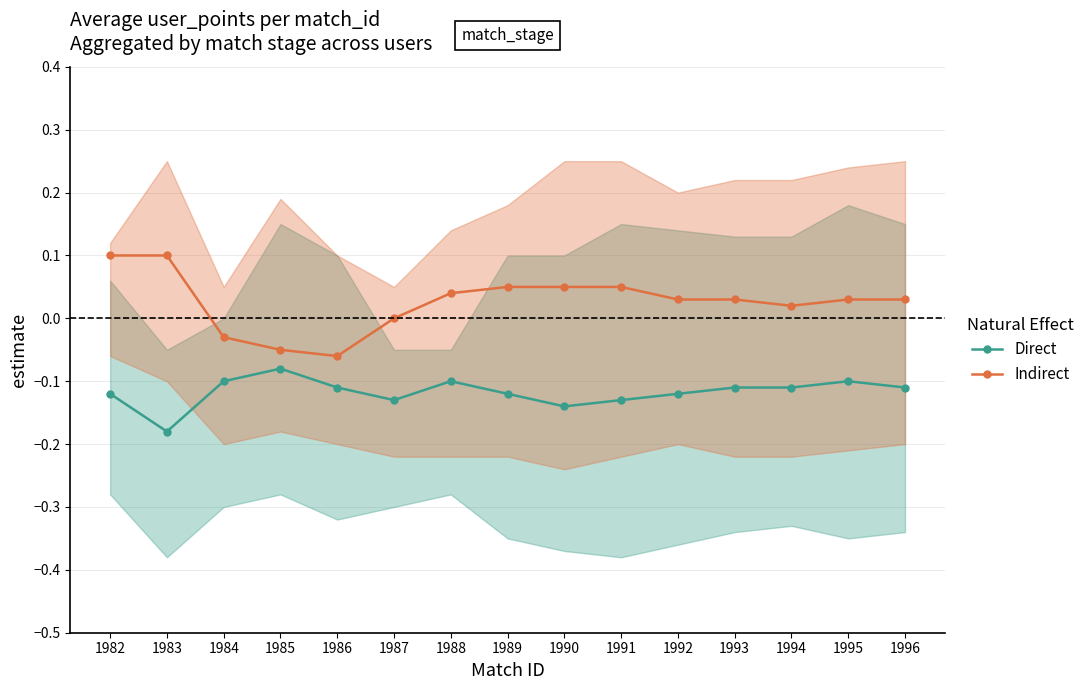

What is the greatest value displayed?

0.1